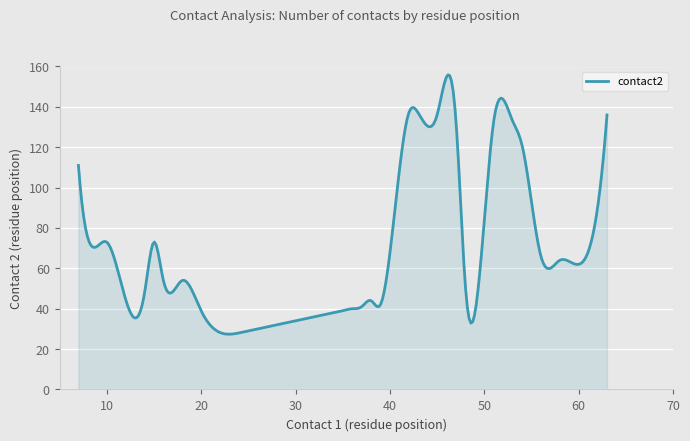

What is the smallest value displayed?

27.4